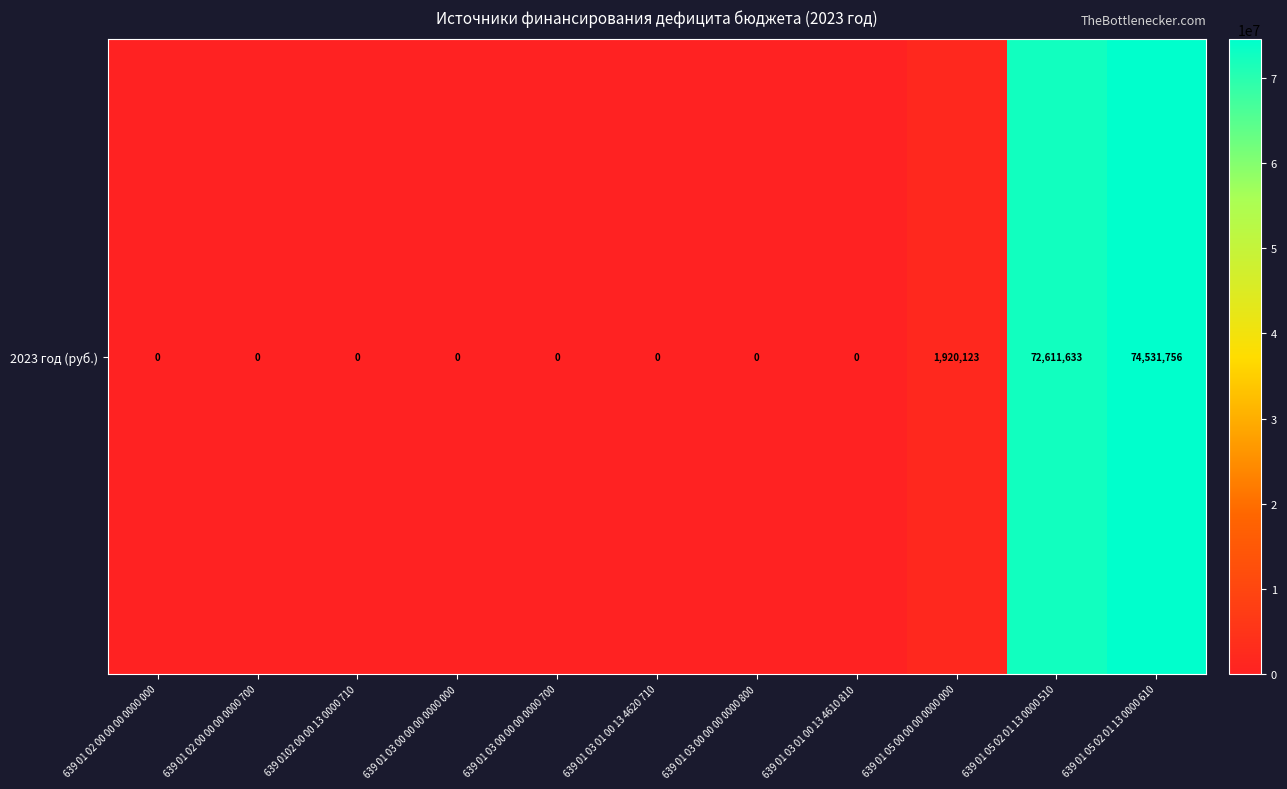

Count the number of data series in this chart.

1